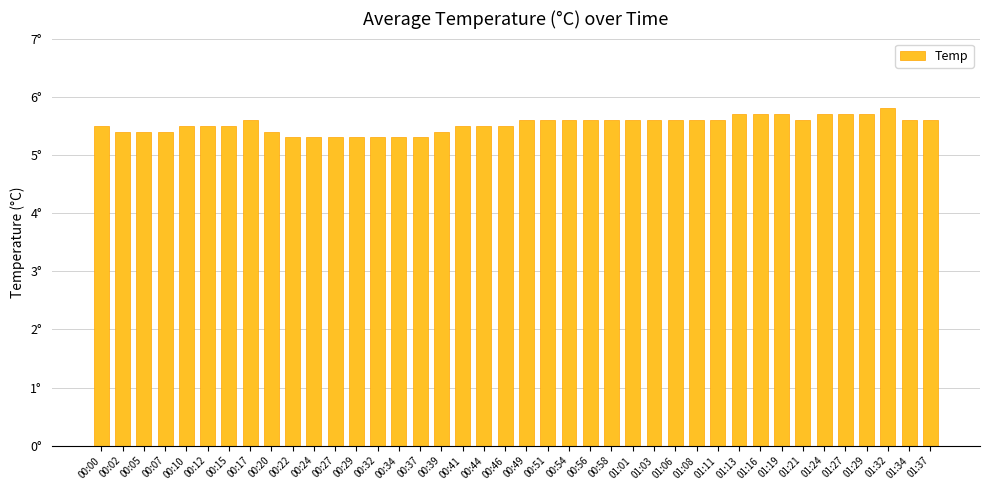

What is the difference between the values at 00:41 and 00:56?

0.1